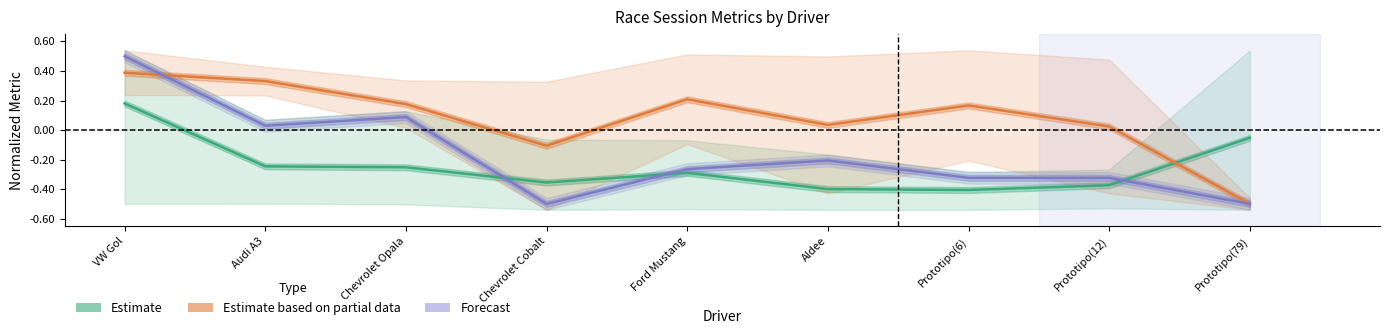

The Estimate series shows -0.4 at Prototipo(12). True or false?

True